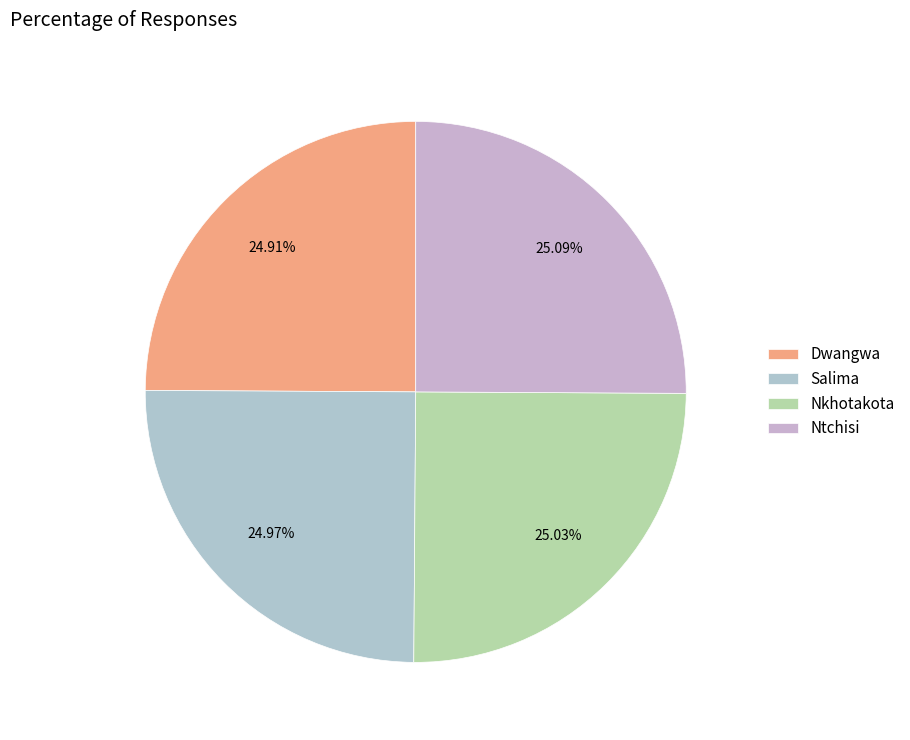

How many slices are in this pie chart?

4